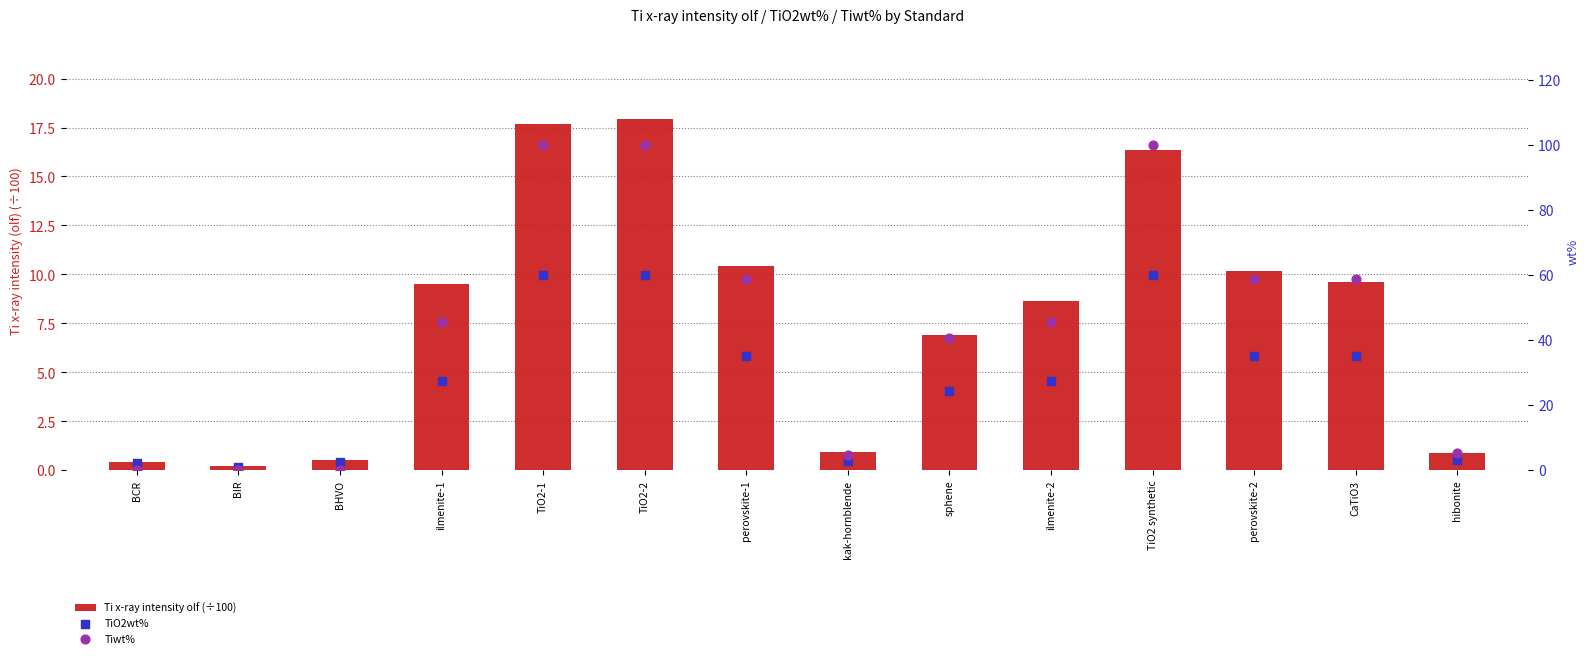

What are all the series names shown in the legend?

Ti x-ray intensity olf (÷100), TiO2wt%, Tiwt%